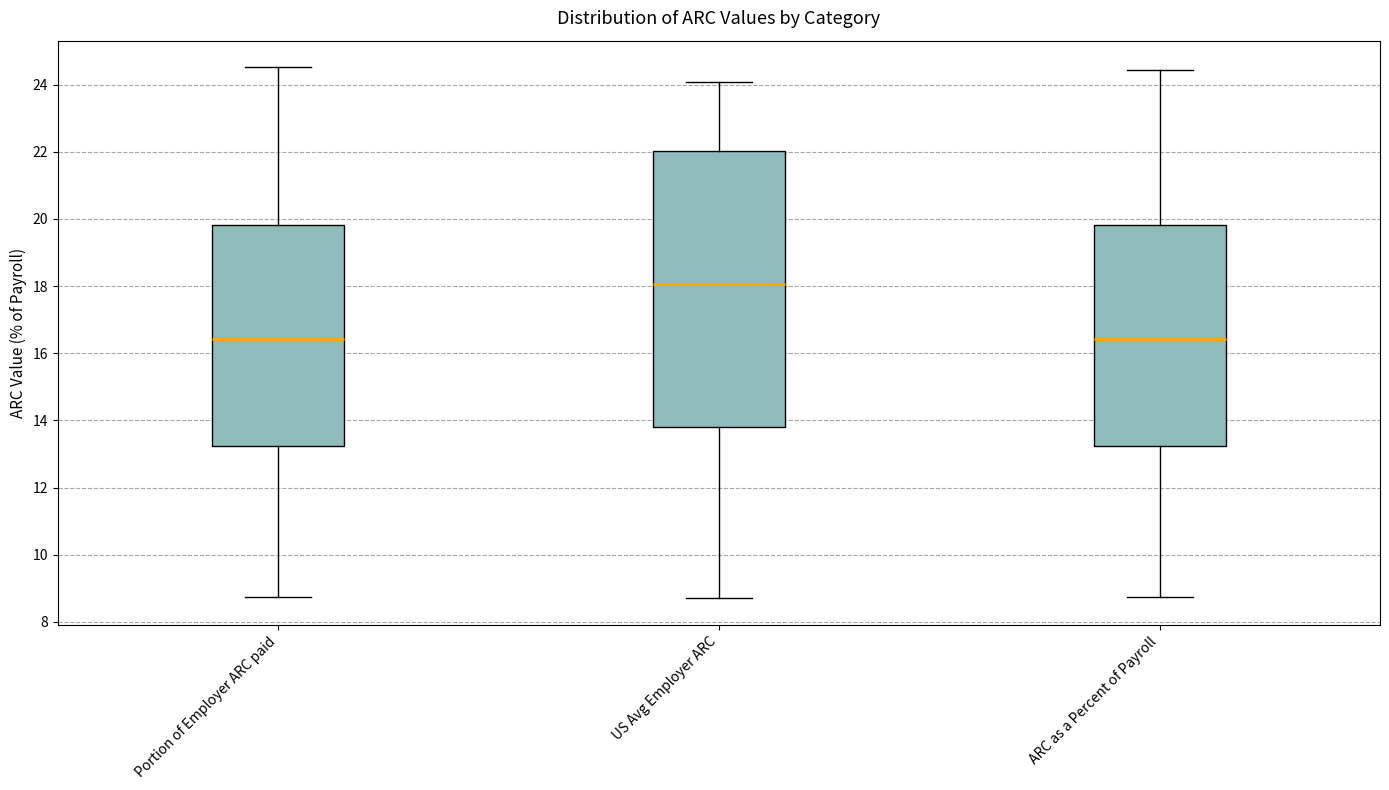

Where does the lower whisker of the box for ARC as a Percent of Payroll end on the y-axis? The values are not printed on the chart, so give them approximately, as read against the axis.

8.8